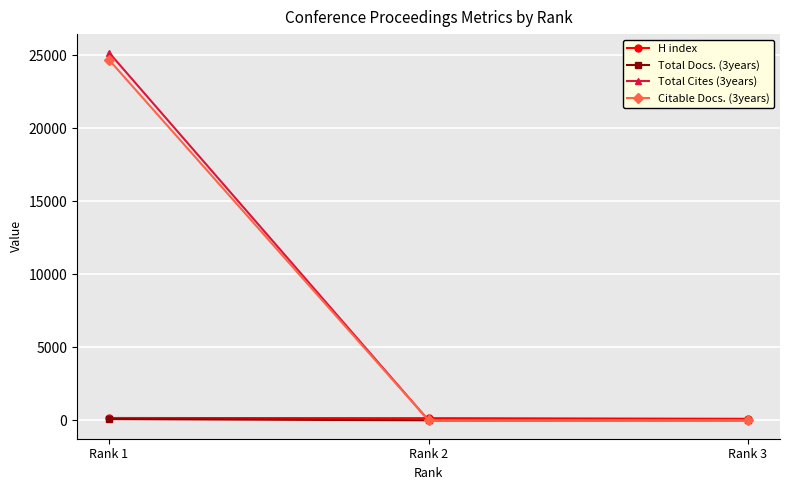

How many lines are shown in the chart?

4